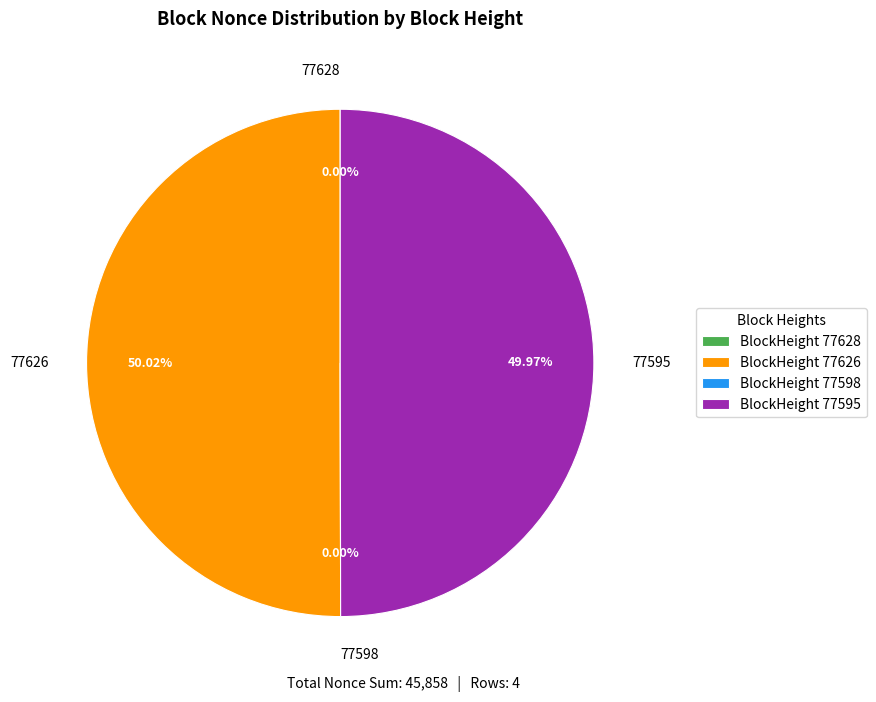

Which category has the biggest portion of the pie?

77626